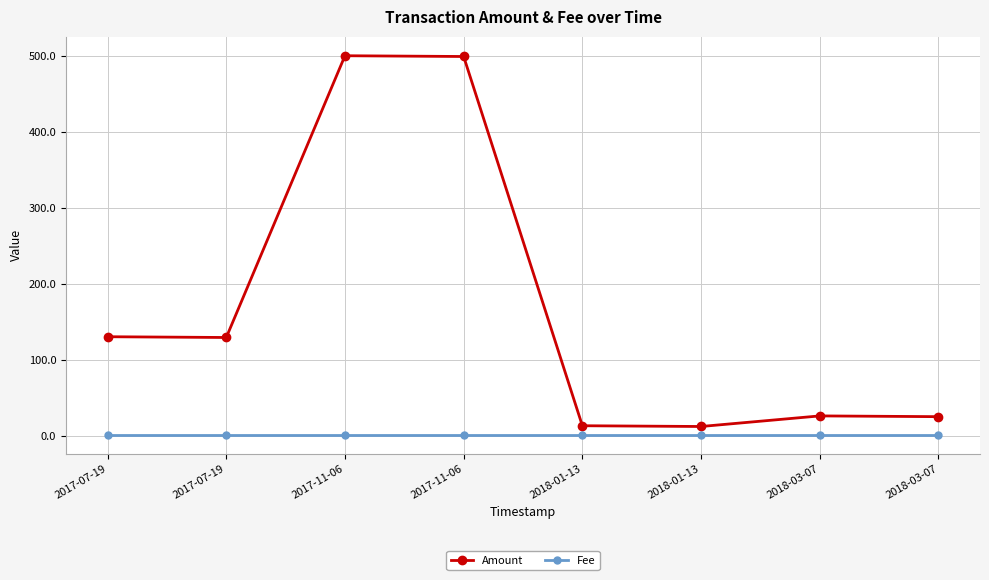

What is the difference between the highest and lowest values at 2018-03-07?

24.9